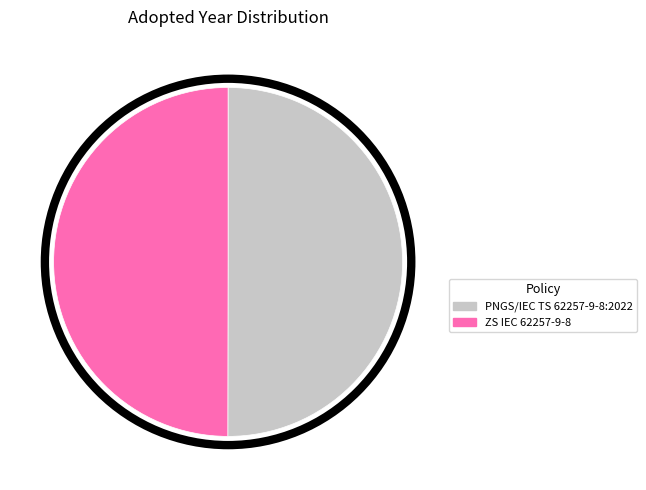

Is it true that ZS IEC 62257-9-8 is 45% of the pie?

False